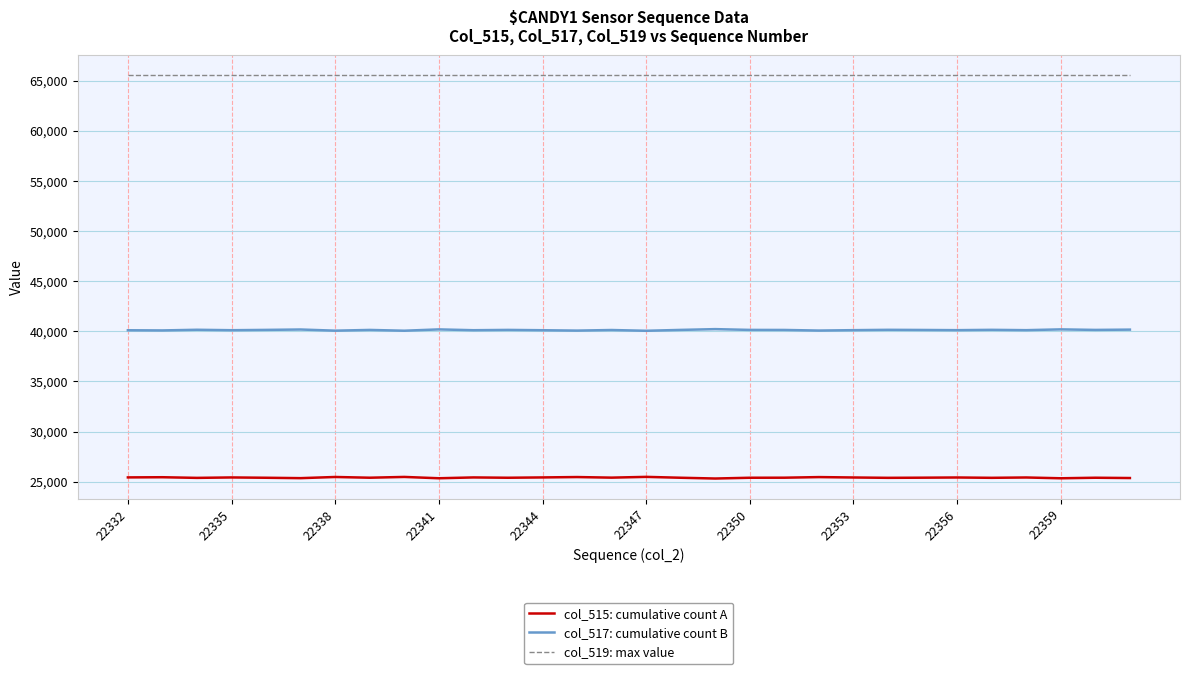

Rank the series by their maximum value, from lowest to highest.

col_515: cumulative count A, col_517: cumulative count B, col_519: max value